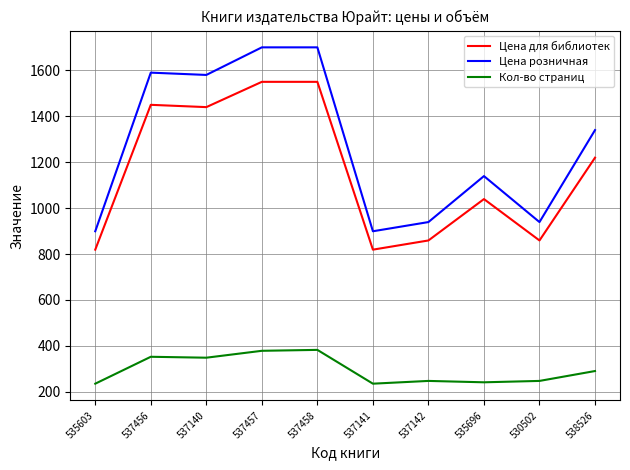

Which series has the largest total across all categories?

Цена розничная